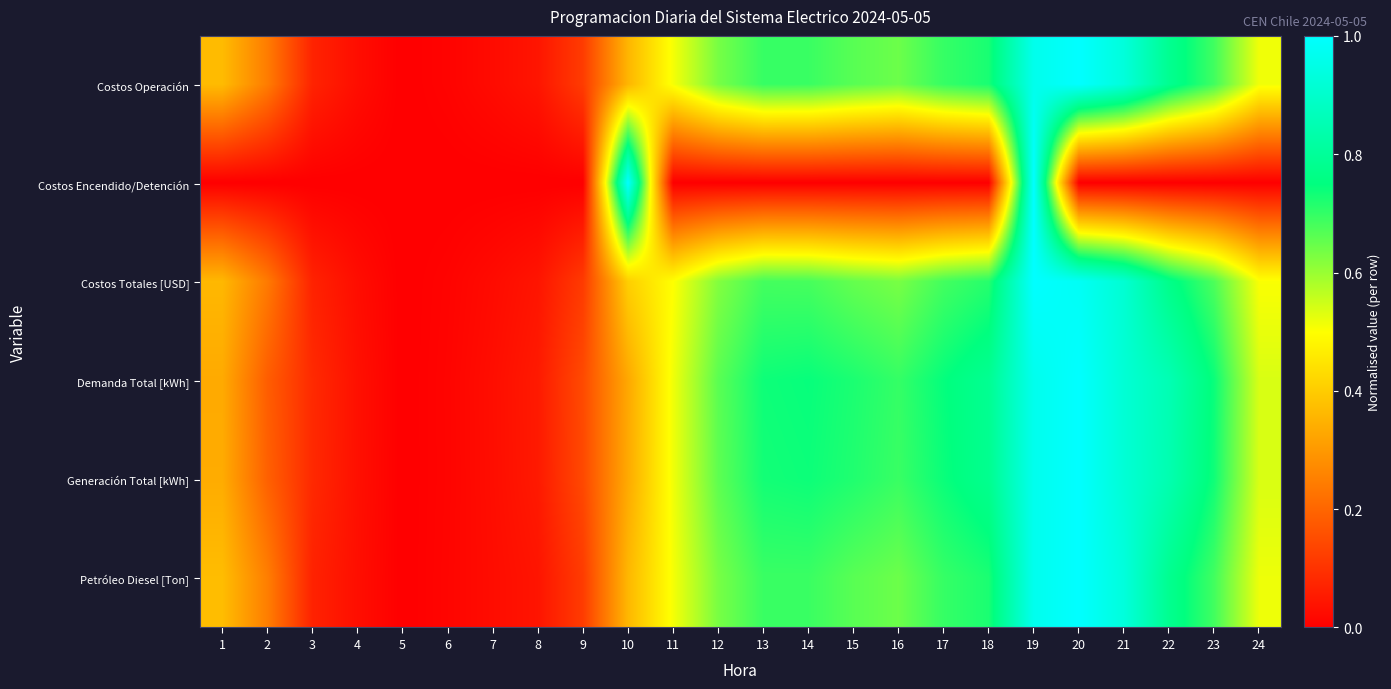

Reading right to left, list all the values displayed in this chart.

Costos Operación: 24=0.5	23=0.7	22=0.8	21=0.9	20=1.0	19=1.0	18=0.7	17=0.7	16=0.6	15=0.7	14=0.7	13=0.7	12=0.6	11=0.5	10=0.4	9=0.1	8=0.0	7=0.0	6=0.0	5=0.0	4=0.0	3=0.1	2=0.2	1=0.4
Costos Encendido/Detención: 24=0.0	23=0.0	22=0.0	21=0.0	20=0.0	19=1.0	18=0.0	17=0.0	16=0.0	15=0.0	14=0.0	13=0.0	12=0.0	11=0.0	10=1.0	9=0.0	8=0.0	7=0.0	6=0.0	5=0.0	4=0.0	3=0.0	2=0.0	1=0.0
Costos Totales [USD]: 24=0.5	23=0.7	22=0.8	21=0.9	20=1.0	19=1.0	18=0.7	17=0.7	16=0.6	15=0.7	14=0.7	13=0.7	12=0.6	11=0.5	10=0.4	9=0.1	8=0.0	7=0.0	6=0.0	5=0.0	4=0.0	3=0.1	2=0.2	1=0.4
Demanda Total [kWh]: 24=0.5	23=0.7	22=0.9	21=0.9	20=1.0	19=1.0	18=0.8	17=0.7	16=0.7	15=0.7	14=0.7	13=0.7	12=0.7	11=0.5	10=0.3	9=0.1	8=0.1	7=0.0	6=0.0	5=0.0	4=0.0	3=0.1	2=0.2	1=0.3
Generación Total [kWh]: 24=0.5	23=0.7	22=0.8	21=0.9	20=1.0	19=1.0	18=0.8	17=0.7	16=0.7	15=0.7	14=0.7	13=0.7	12=0.7	11=0.5	10=0.3	9=0.1	8=0.1	7=0.0	6=0.0	5=0.0	4=0.0	3=0.1	2=0.2	1=0.3
Petróleo Diesel [Ton]: 24=0.5	23=0.7	22=0.8	21=0.9	20=1.0	19=1.0	18=0.7	17=0.7	16=0.6	15=0.7	14=0.7	13=0.7	12=0.6	11=0.5	10=0.4	9=0.1	8=0.0	7=0.0	6=0.0	5=0.0	4=0.0	3=0.1	2=0.2	1=0.4